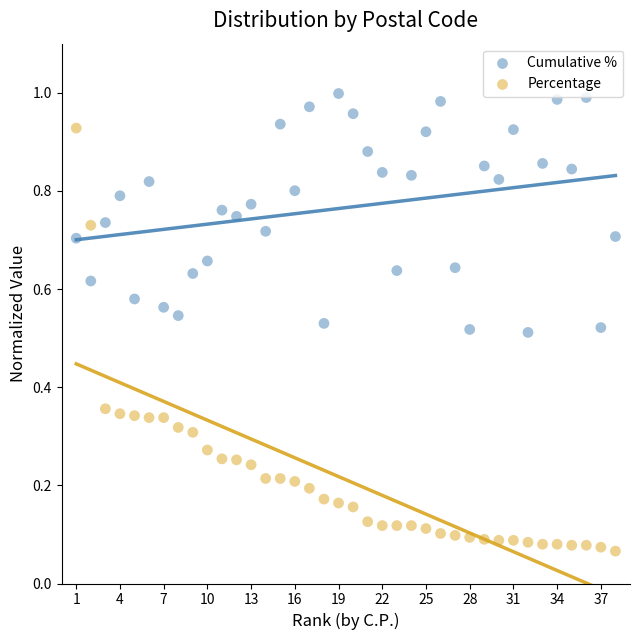

Which series contains the lowest Y value?

Percentage